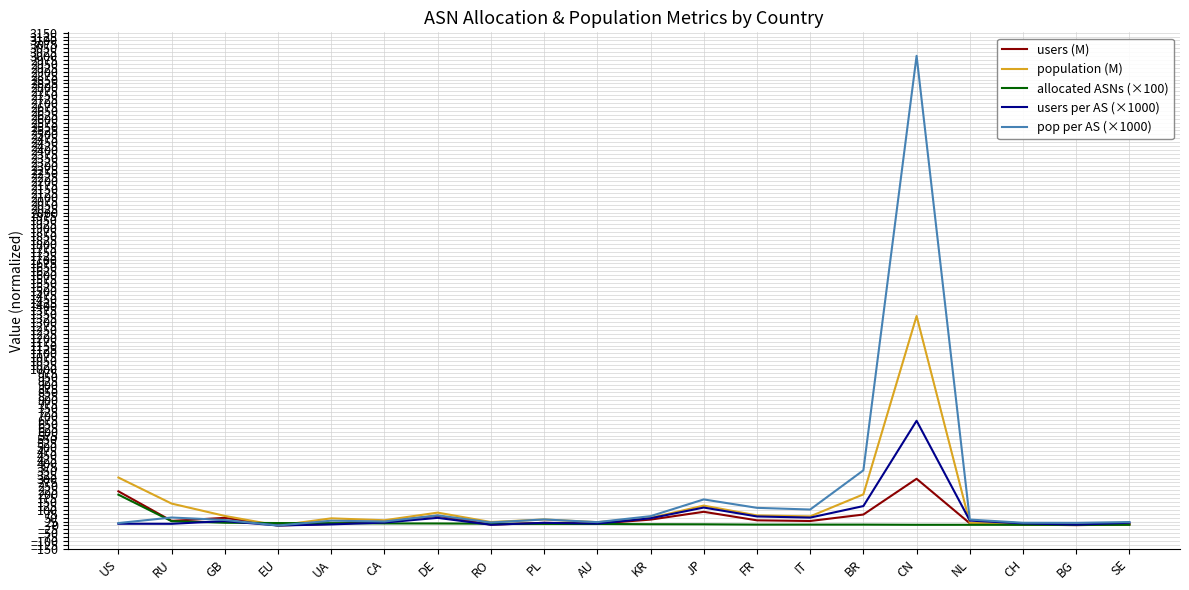

What is the average value of the allocated ASNs (×100) series?

19.2